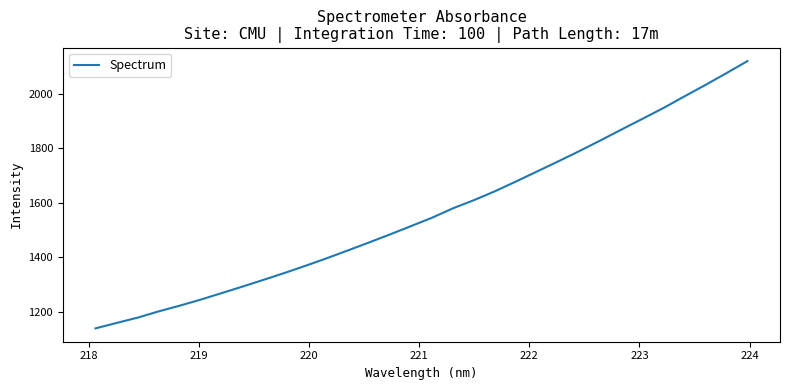

What is the minimum value shown in the chart?

1139.7